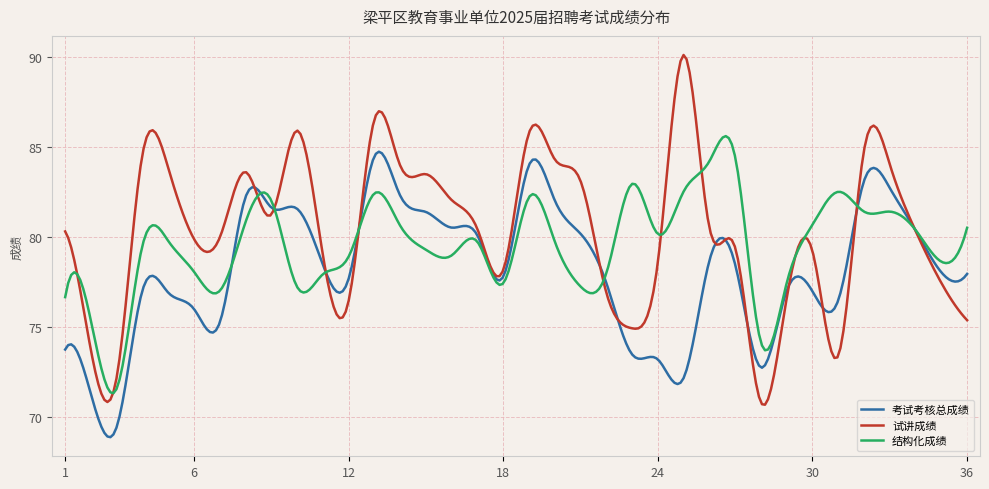

What is the sum of all 结构化成绩 values?

23856.0